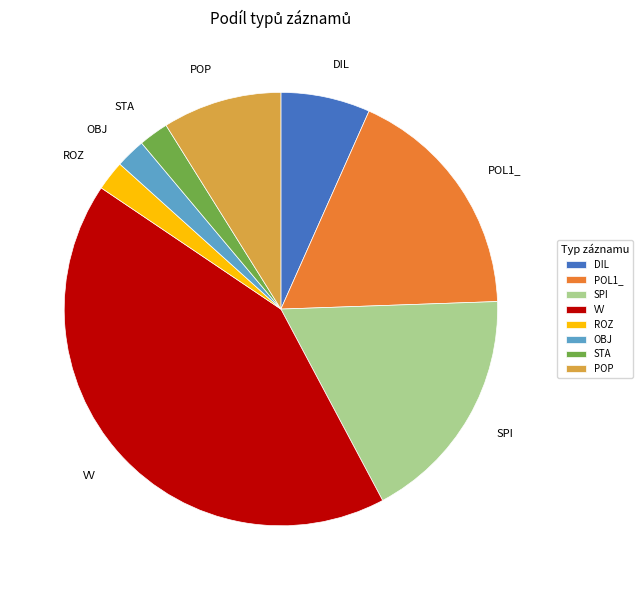

Count the number of slices in the pie.

8